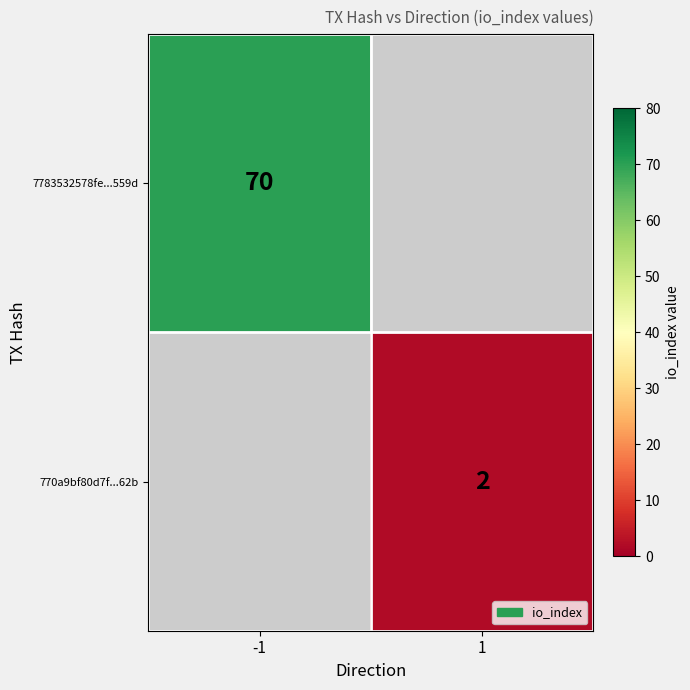

Is it true that 770a9bf80d7f...62b equals 1 at 1?

False